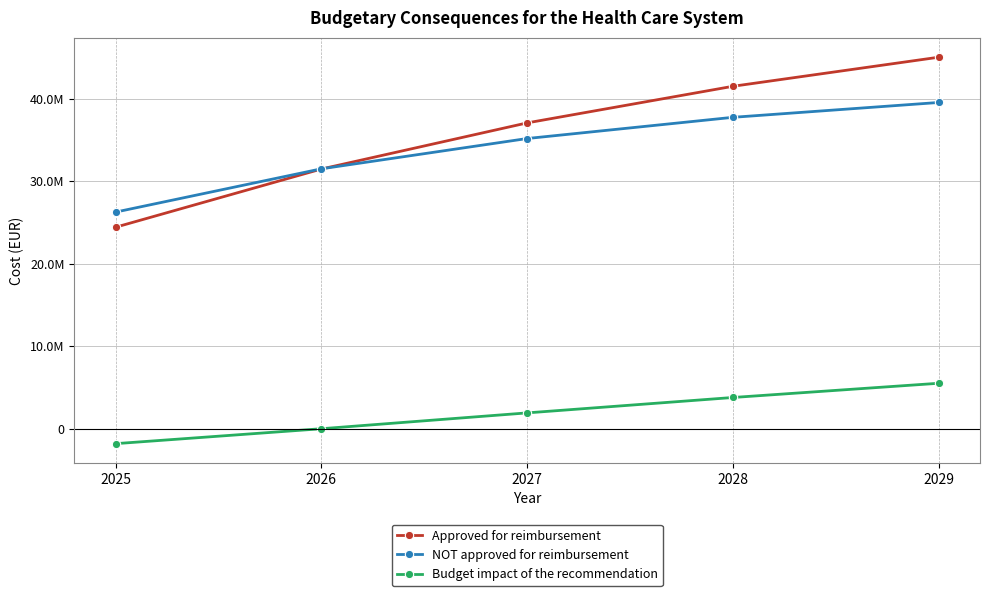

True or false: Approved for reimbursement and Budget impact of the recommendation cross at least once.

False